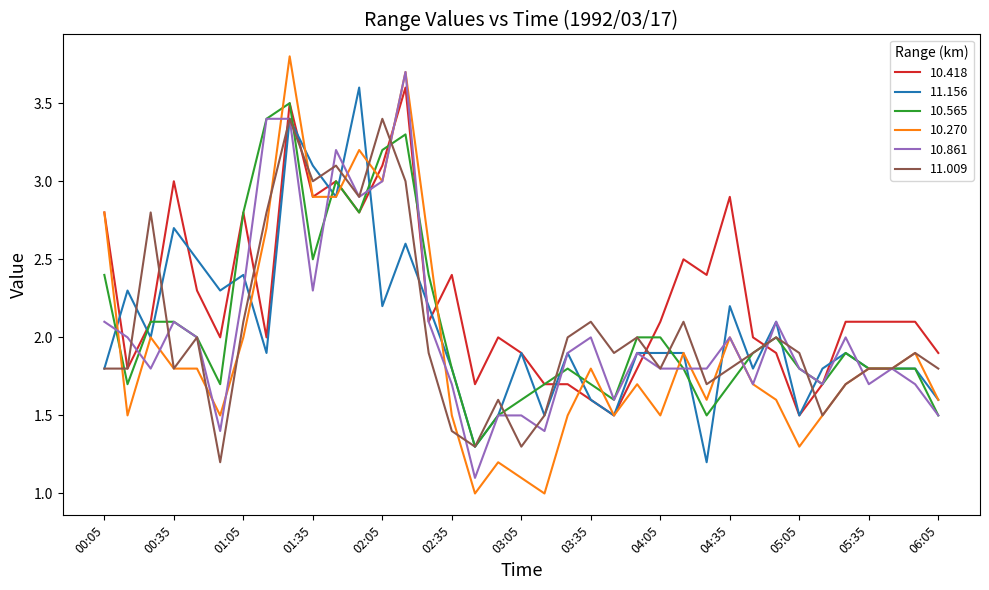

Which series has the widest spread of values?

10.270